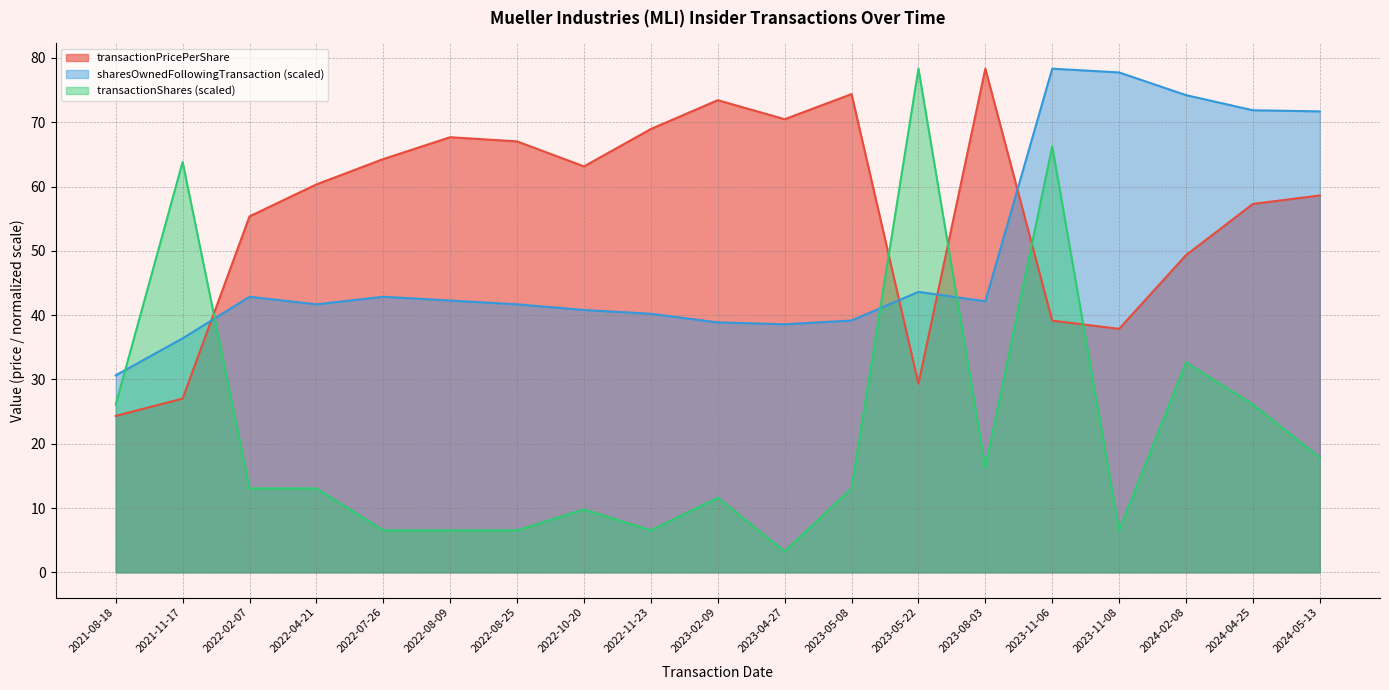

Which series changed the most between 2022-04-21 and 2023-11-06?

transactionShares (scaled)